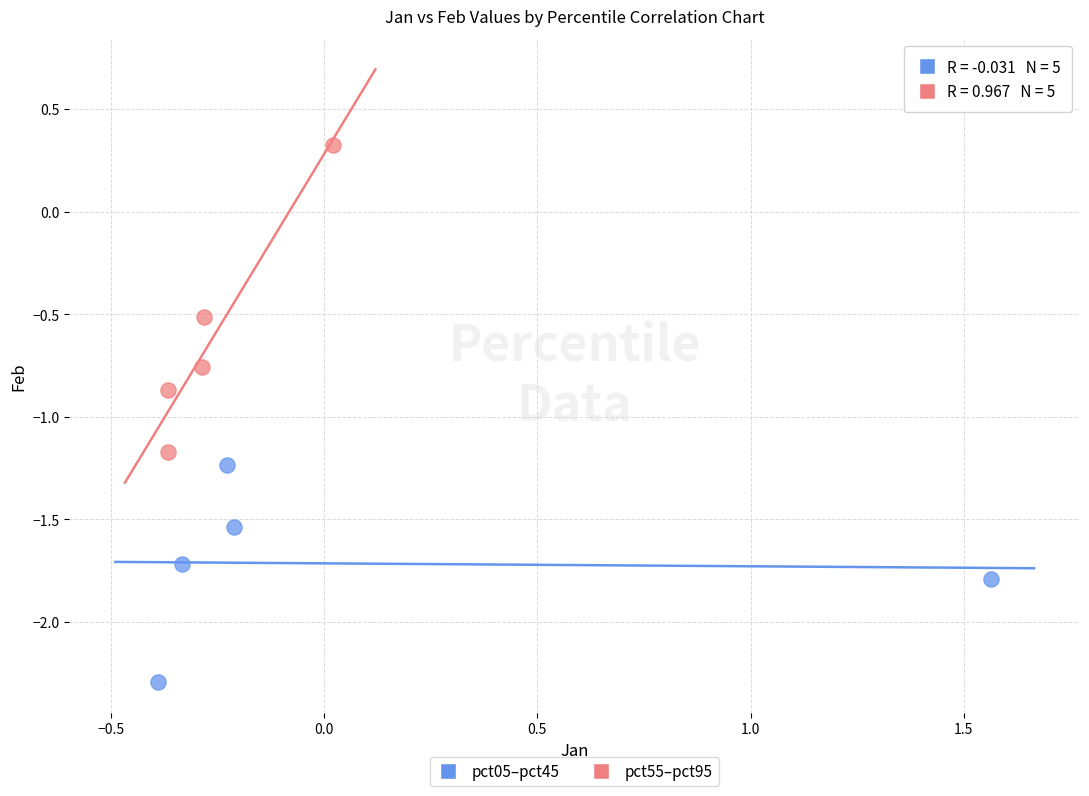

Which series has the widest spread of Y values?

pct55–pct95